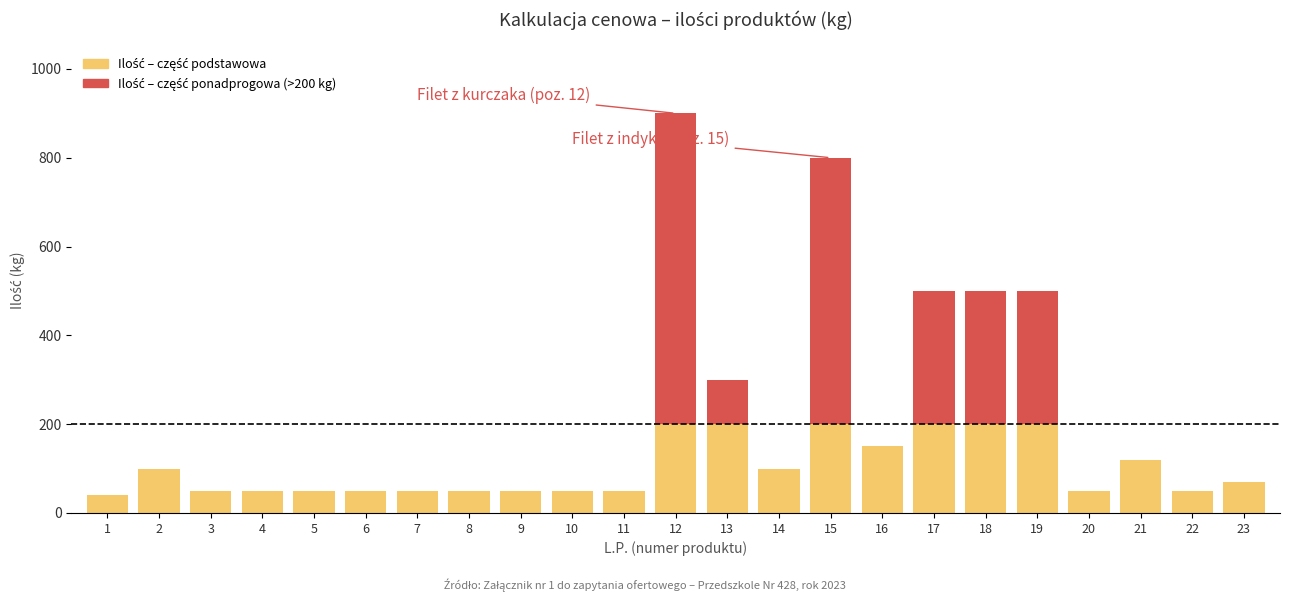

What is the total value across all series at 5?

50